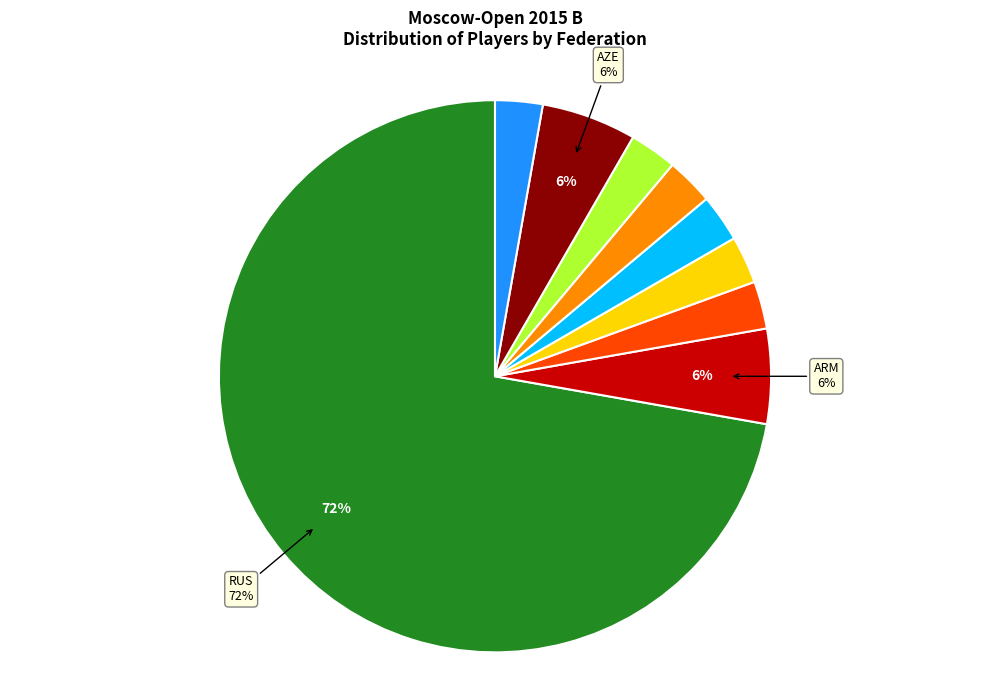

Count the number of slices in the pie.

9